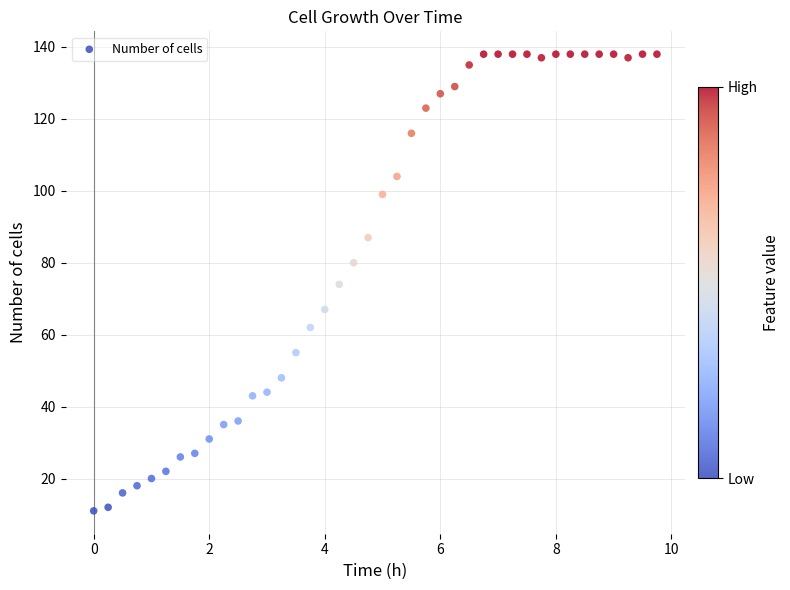

What is the range of Y values (max minus min)?

127